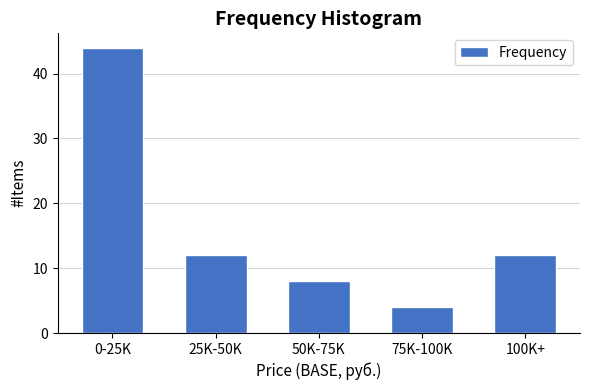

Reading right to left, what are all the values shown in this chart?

100K+=12	75K-100K=4	50K-75K=8	25K-50K=12	0-25K=44